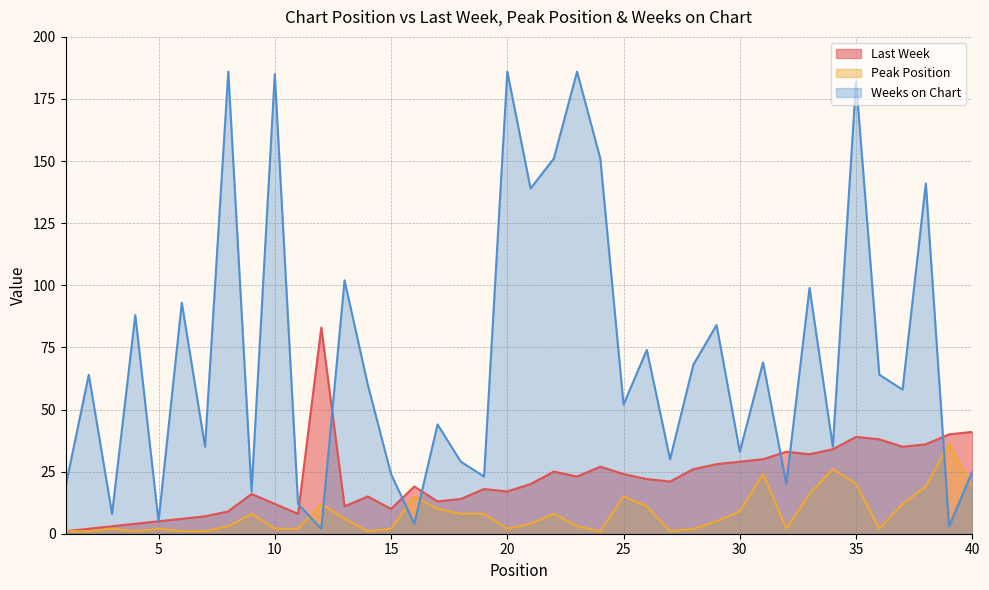

What is the value of the Peak Position point at the 11th from the left?

2